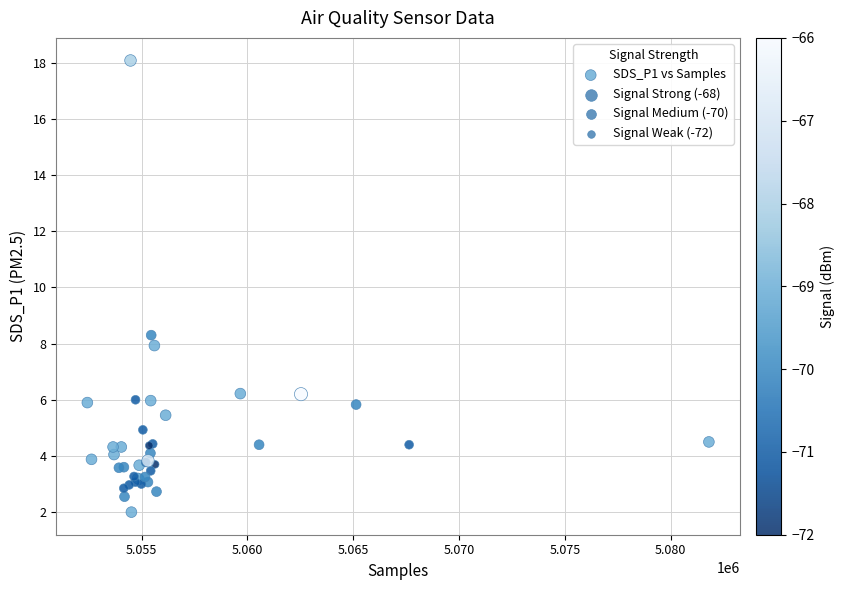

What Y value in the scatter plot is closest to 10?

8.3